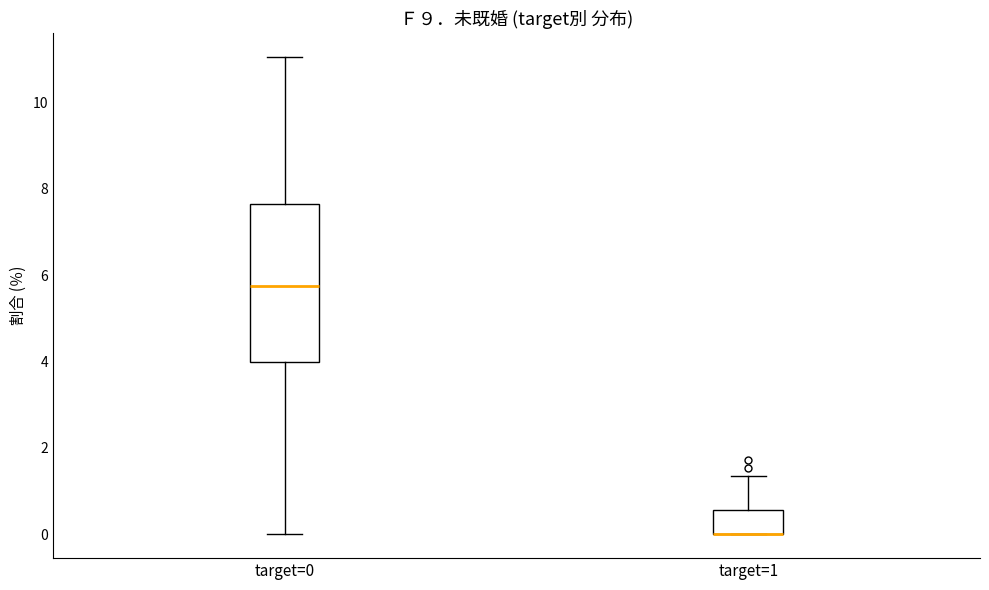

Reading left to right, transcribe this box plot: for each box, give where its median line is, the range the box spans, and where its two whiskers end, as read against the y-axis. The values are not printed on the chart, so give them approximately, as read against the axis.

target=0: median 5.8, box 4.0 to 7.6, whiskers 0.0 to 11.0
target=1: median 0.0 (drawn on the box's lower edge), box 0.0 to 0.6, whiskers 0.0 to 1.4